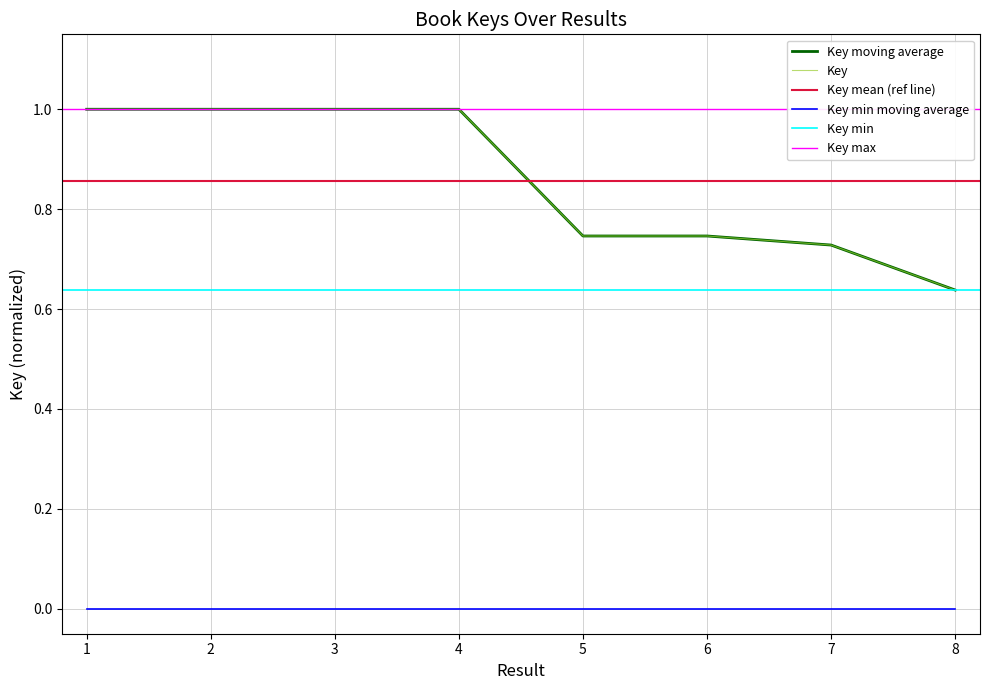

True or false: the data shows 0.7 at 6.

True